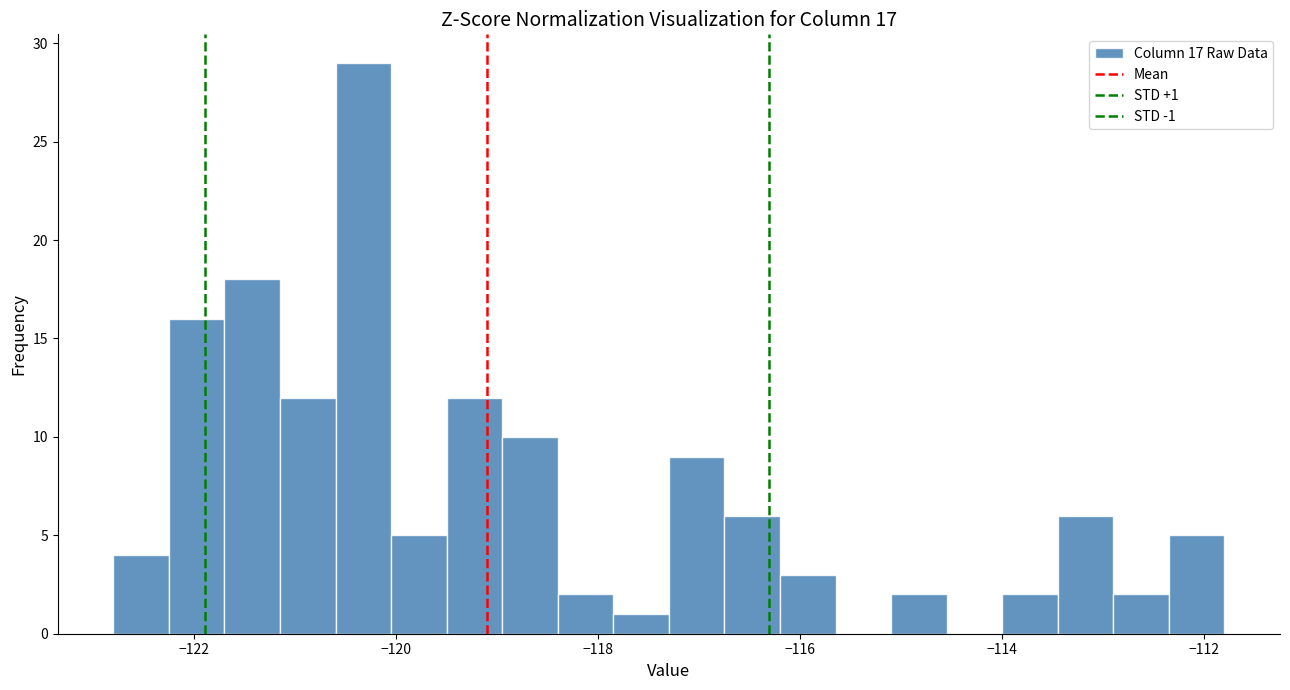

Around what value on the x-axis is the tallest bar? Give the approximate position of its centre, as read against the axis.

-120.4